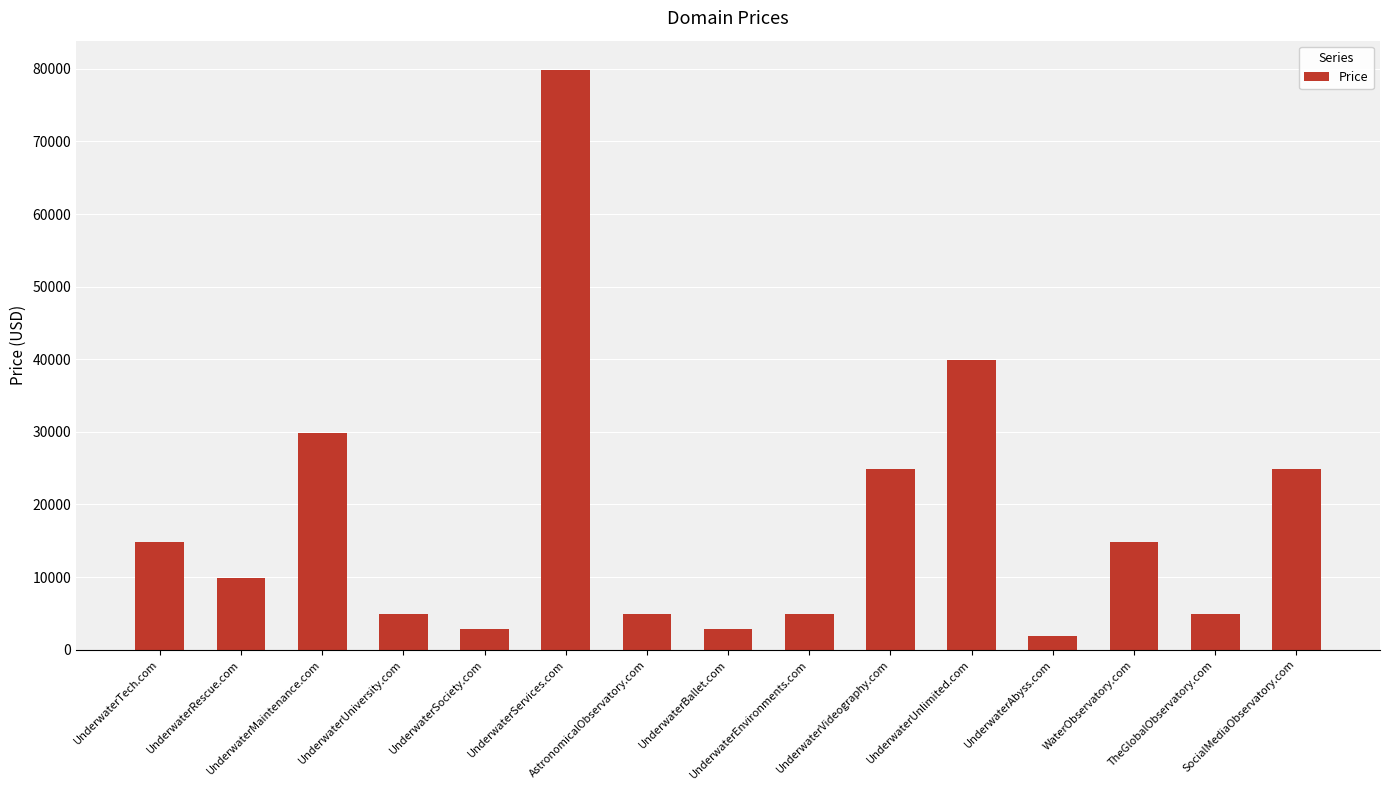

What is the smallest value displayed?

1888